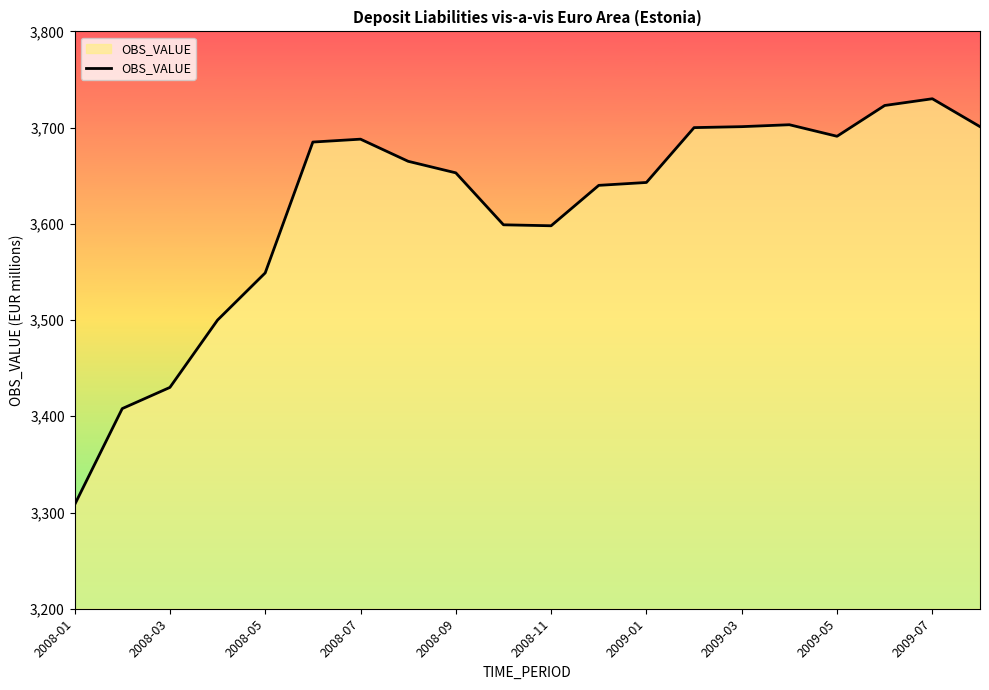

What is the difference between the maximum and minimum values?

422